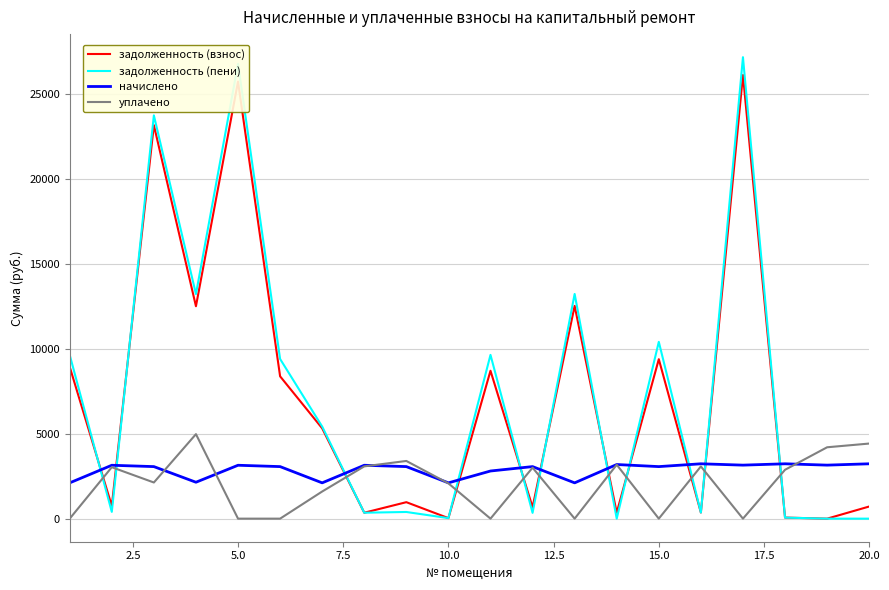

Count the number of data series in this chart.

4